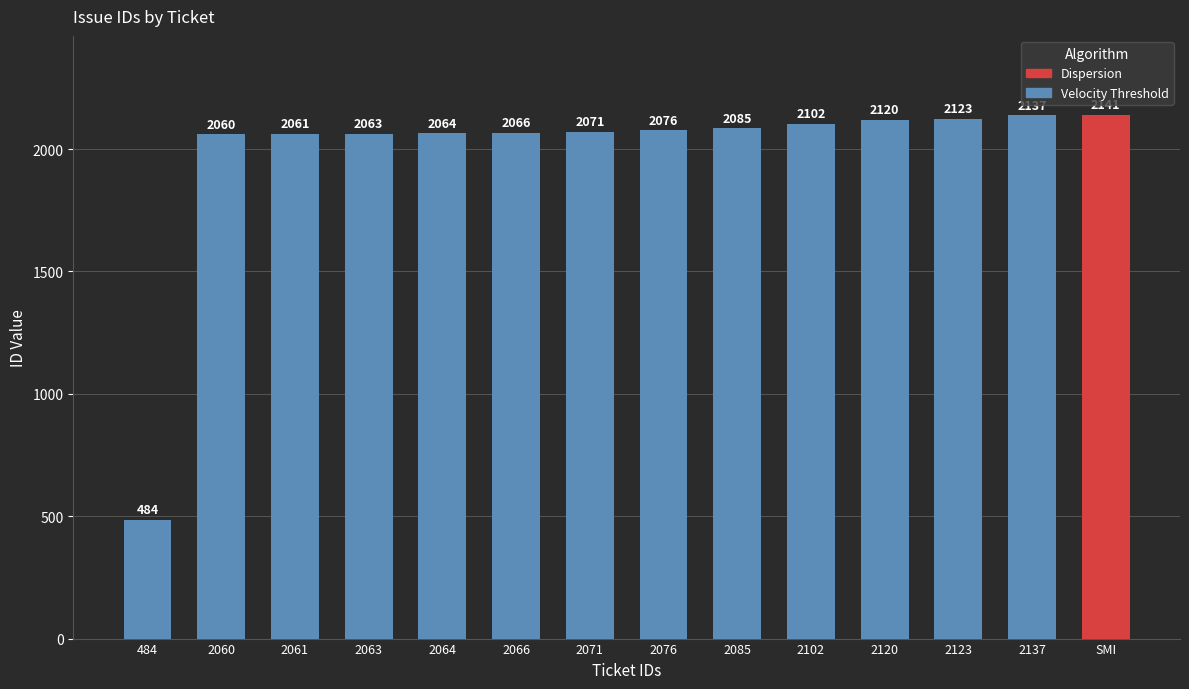

What is the change in value from 2060 to 2102?

+42